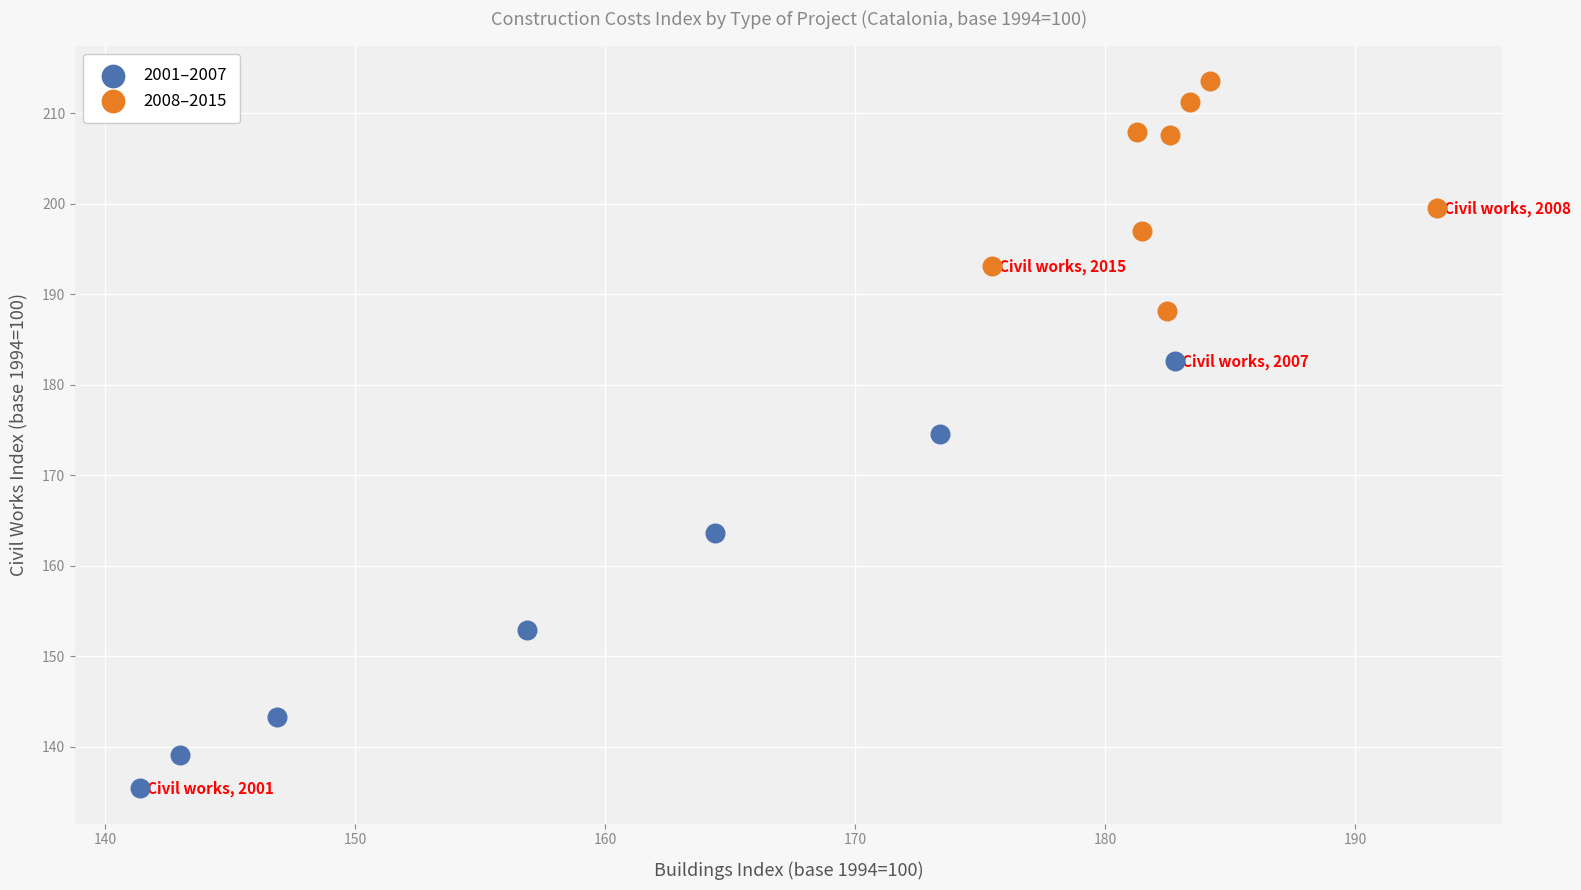

Which series has the largest Y range (max minus min)?

2001–2007